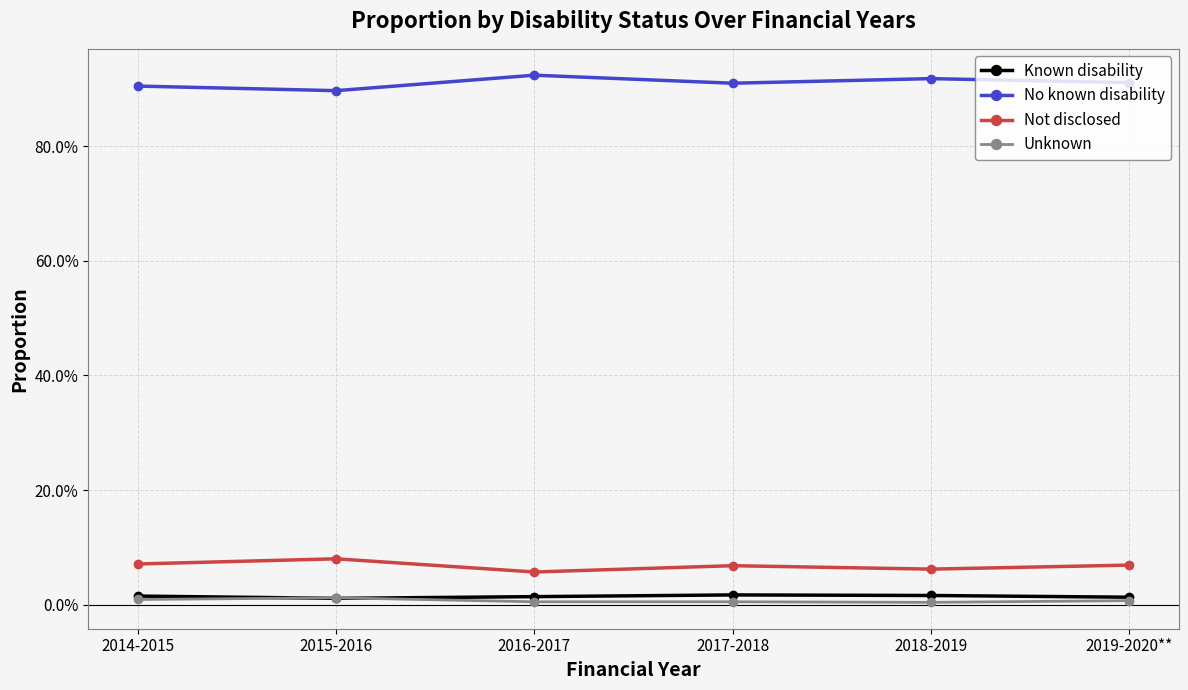

What is the label of the 6th point from the right?

2014-2015